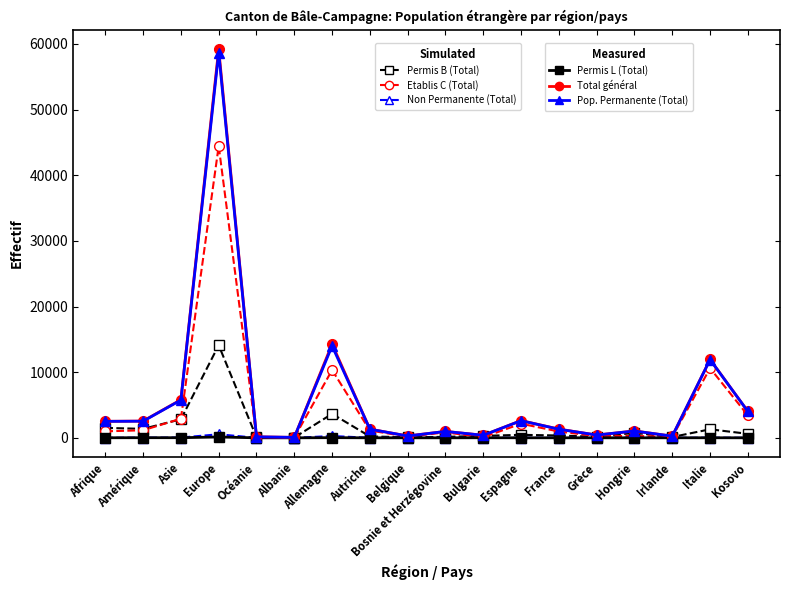

What is the label of the 10th point from the left?

Bosnie et Herzégovine